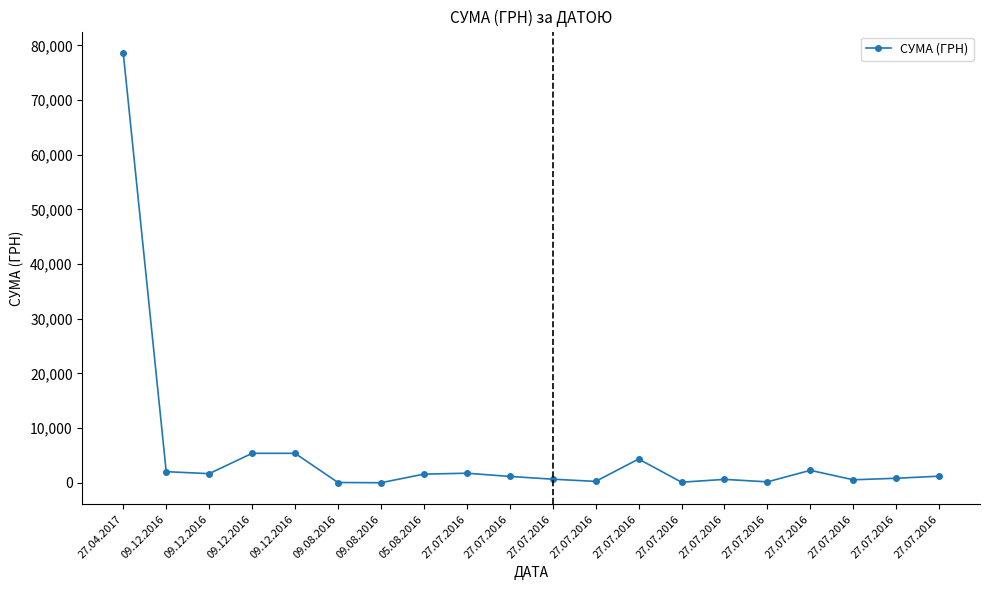

How many lines are shown in the chart?

1